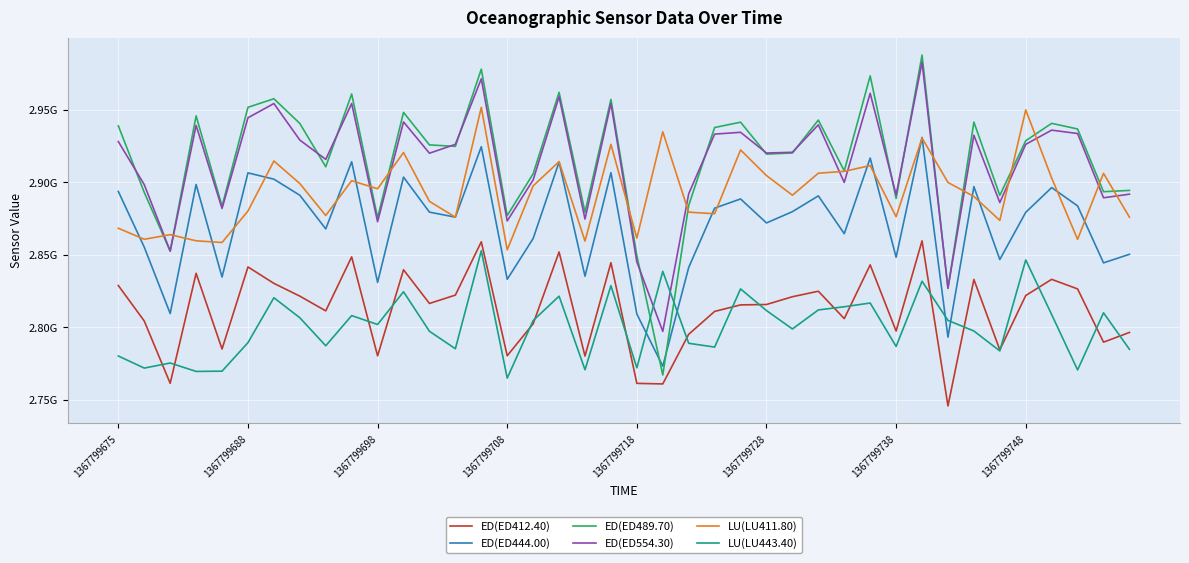

True or false: LU(LU411.80) and ED(ED412.40) cross at least once.

False